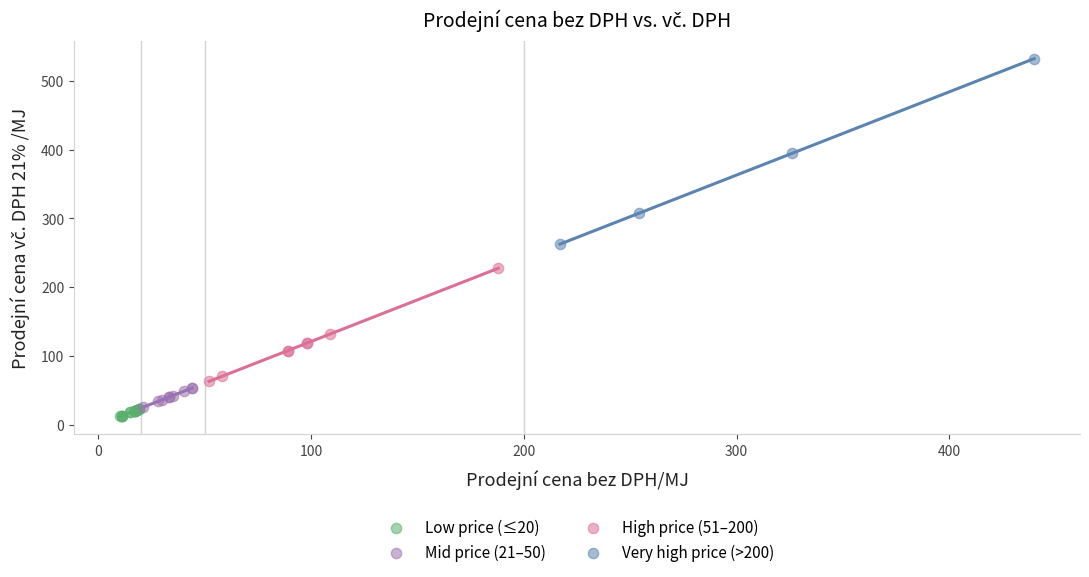

Which series has the widest spread of Y values?

Very high price (>200)